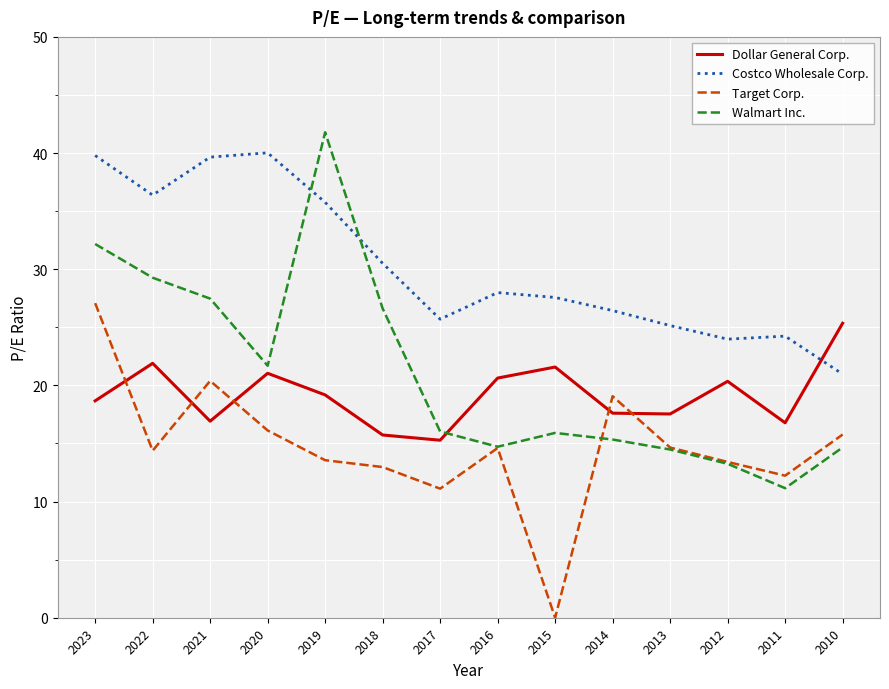

Which category has the highest value across all series?

2019